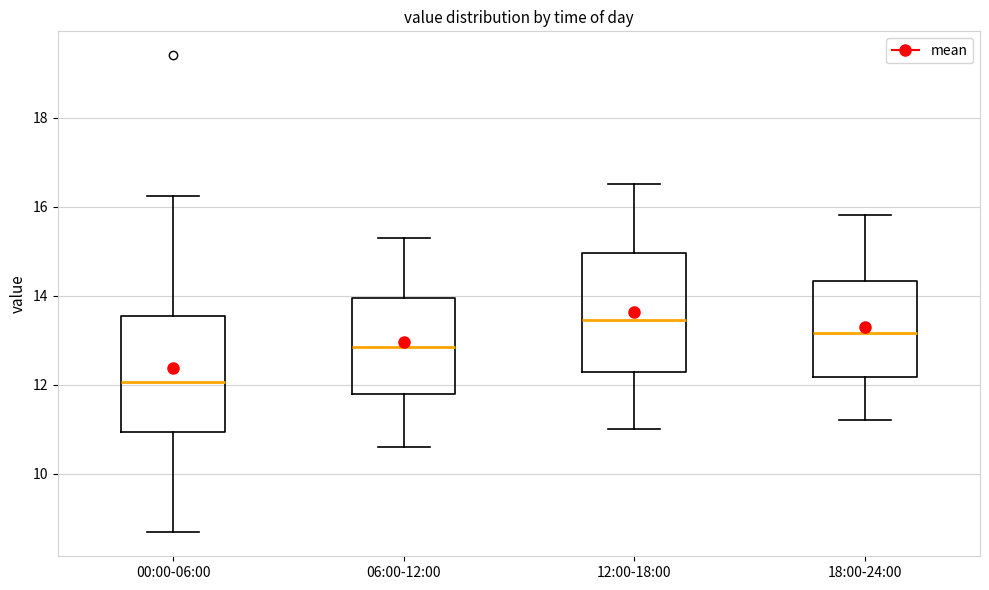

Which box has the lowest median line?

00:00-06:00